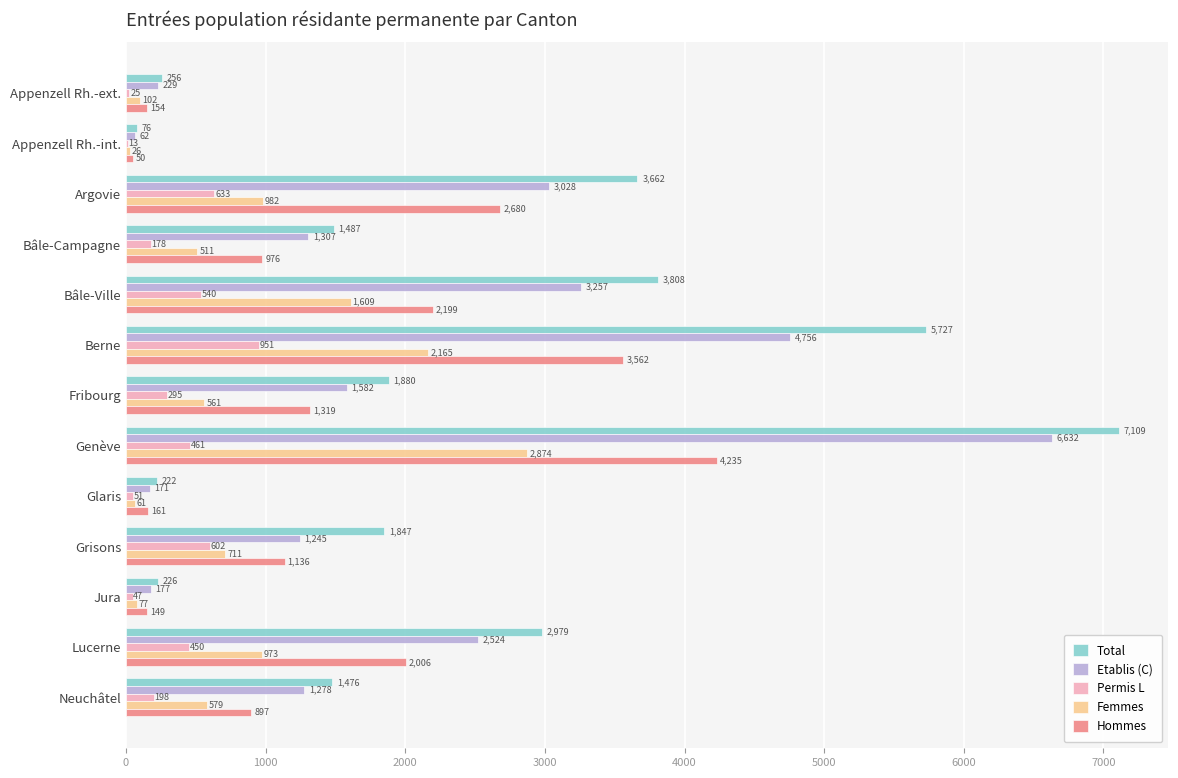

Which category has the highest value in the Etablis (C) series?

Genève